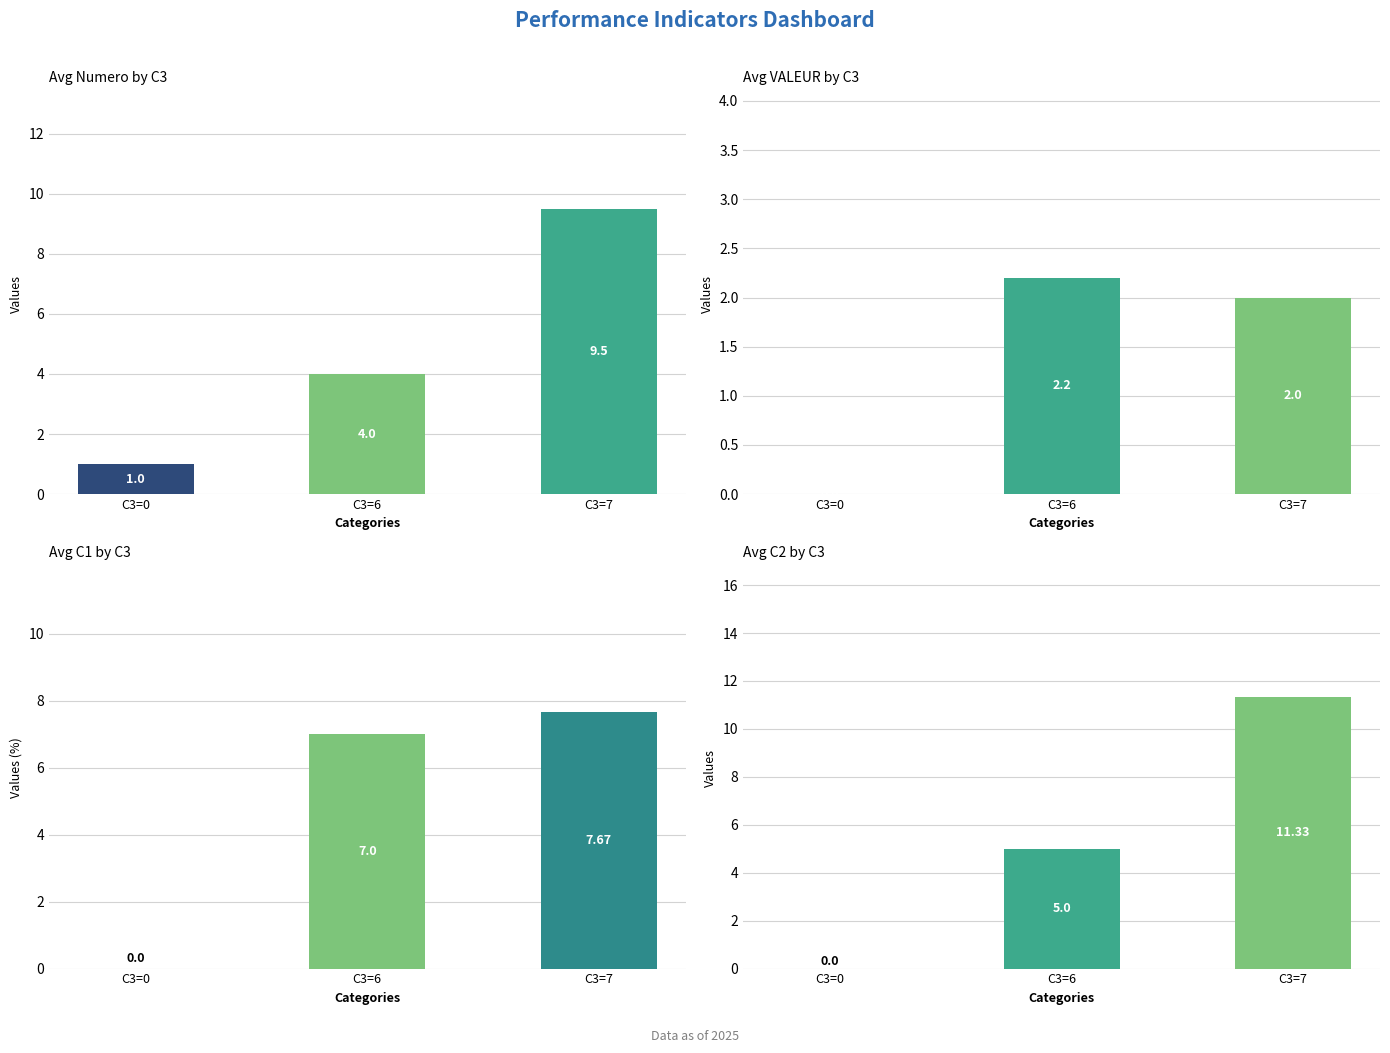

Which series has the widest spread of values?

C2